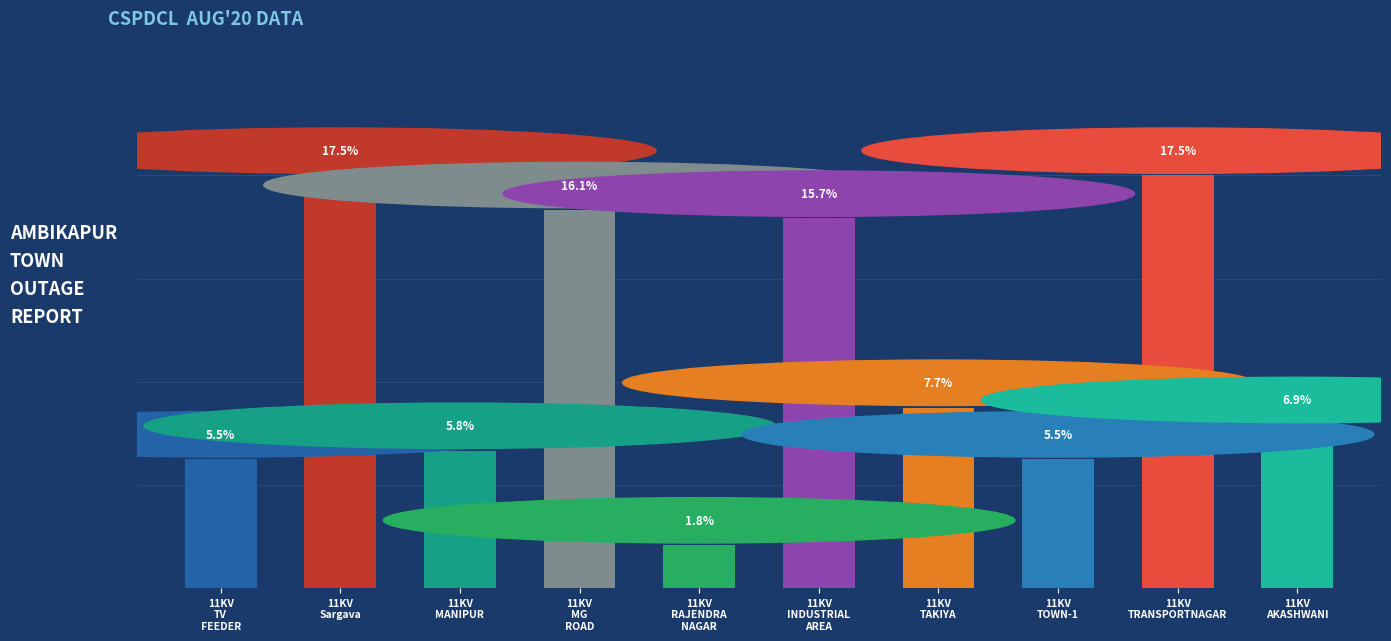

What value does the data have at 11KV
TRANSPORTNAGAR, to the nearest 10?

50